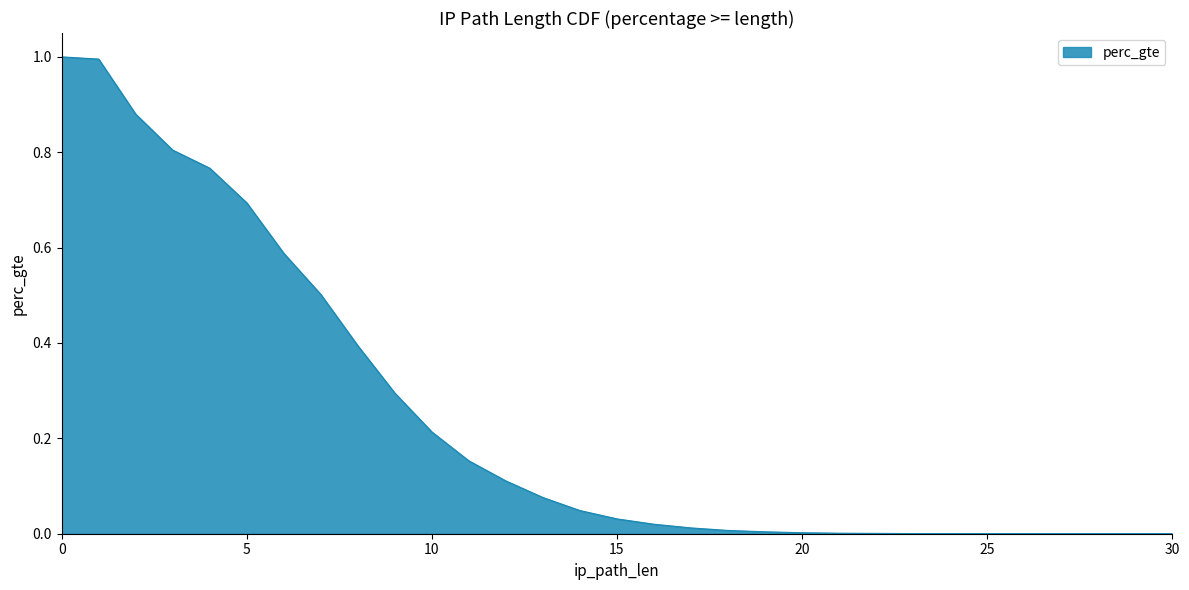

What value does the data have at 1?

1.0